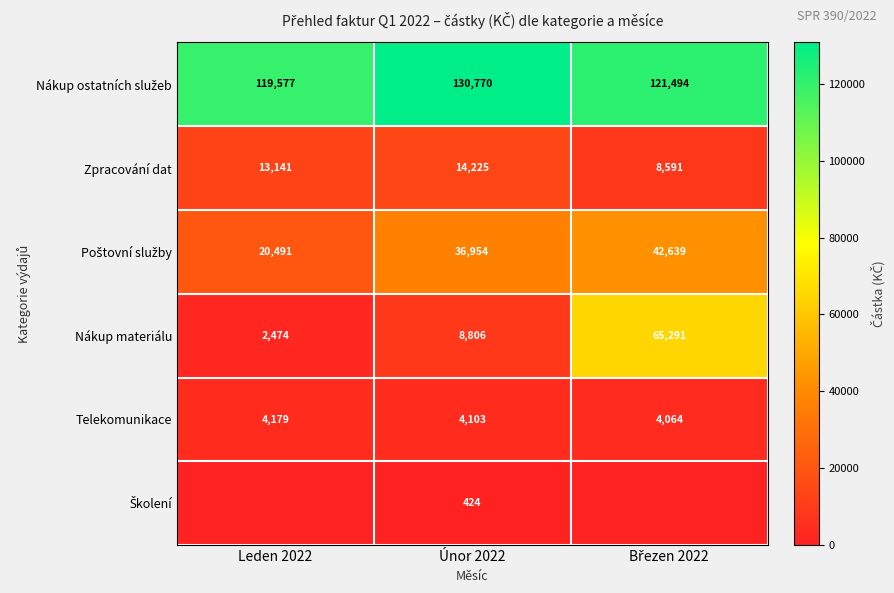

Is it true that Nákup materiálu equals 3298.3 at Únor 2022?

False